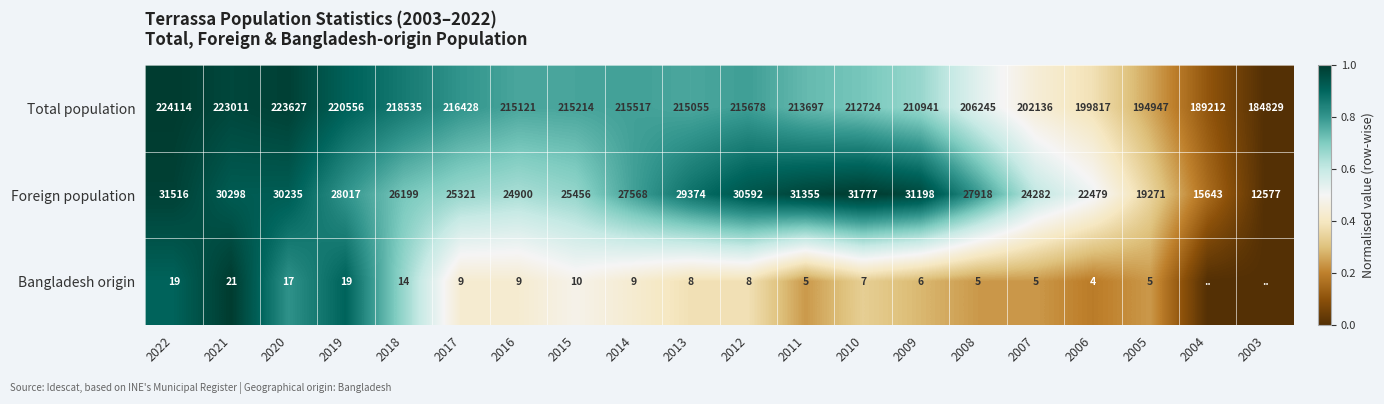

Between 2022 and 2018, which series saw the biggest shift?

Total population